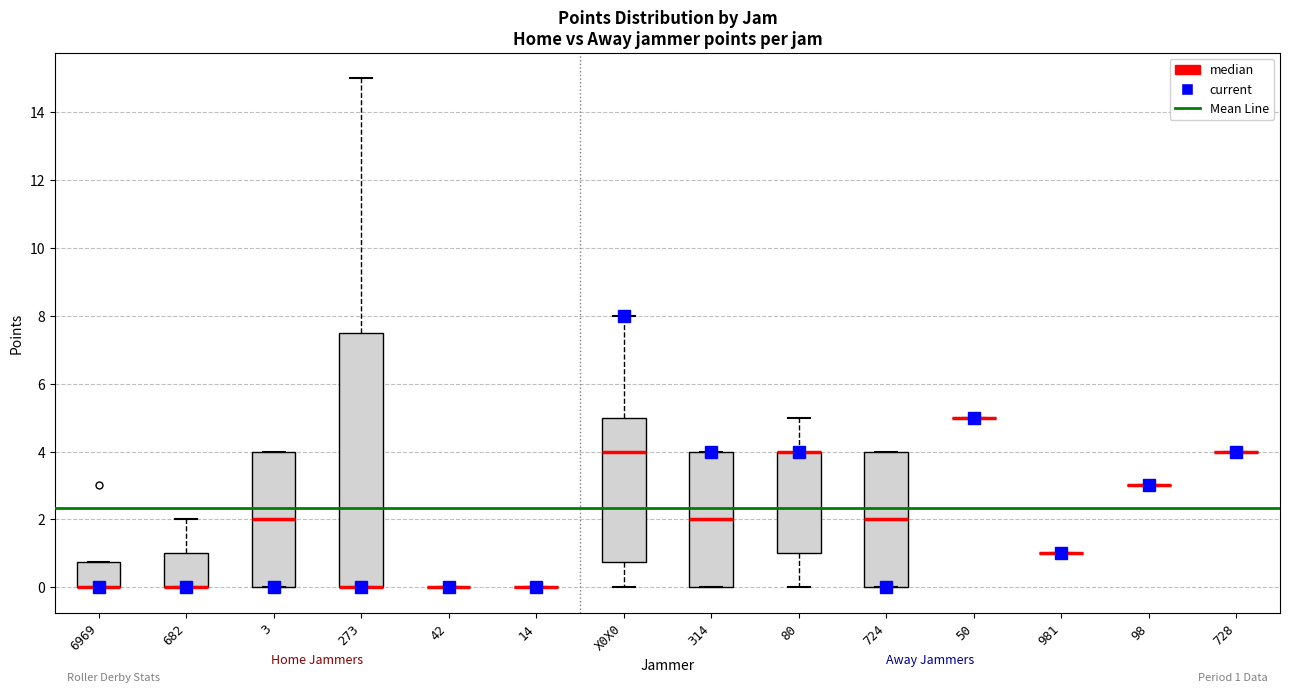

Comparing the boxes themselves (not the whiskers), which one is the tallest?

273